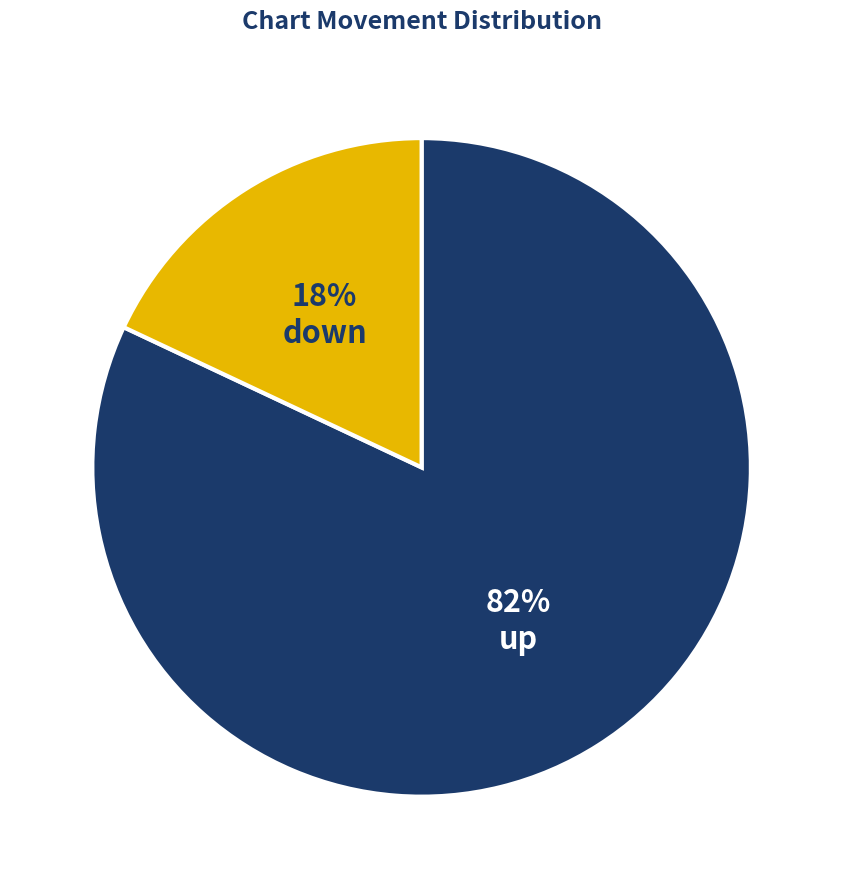

The up slice represents 82% of the pie. True or false?

True